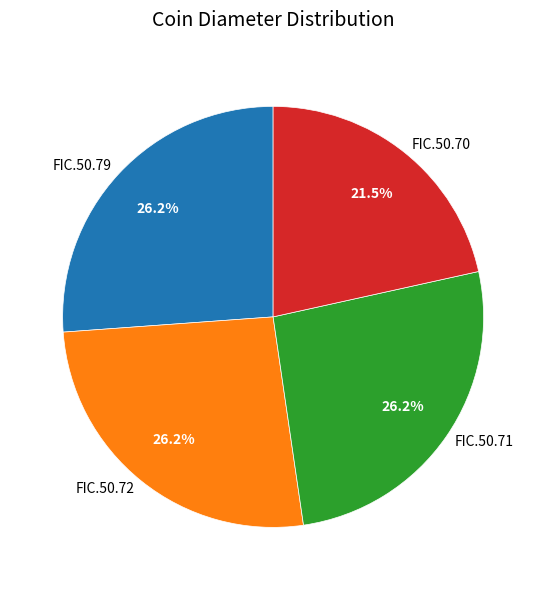

To the nearest percent, what is the difference between the largest and smallest slice percentages?

5%